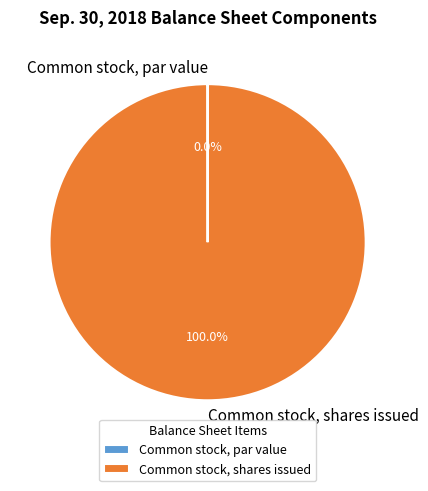

What is the majority slice?

Common stock, shares issued